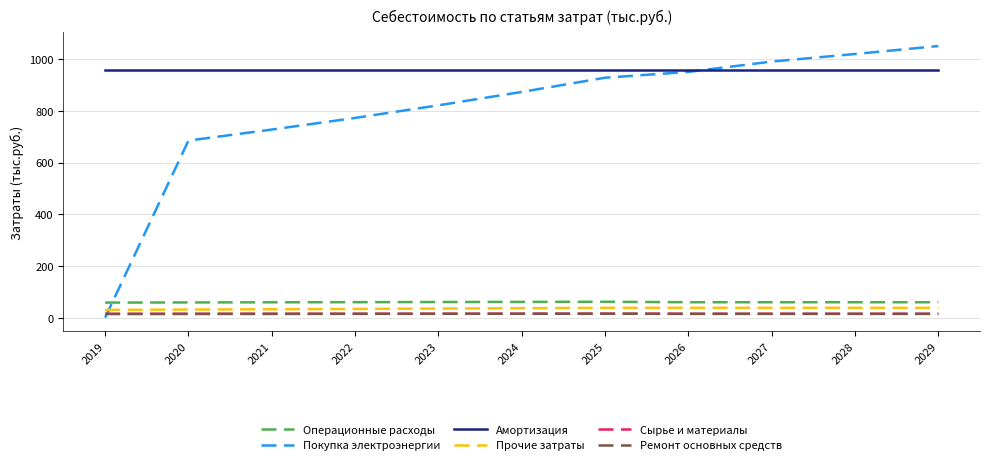

Does the chart display data point markers on the line(s)?

No